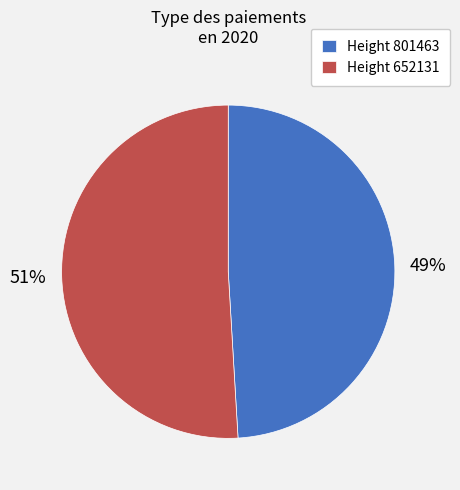

Which has a higher value, Height 801463 or Height 652131?

Height 652131